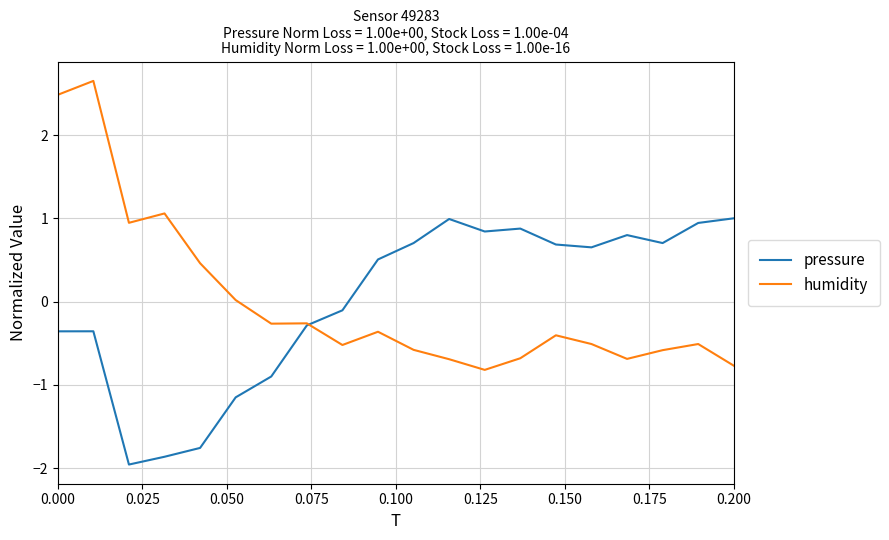

Rank the series by their maximum value, from lowest to highest.

pressure, humidity